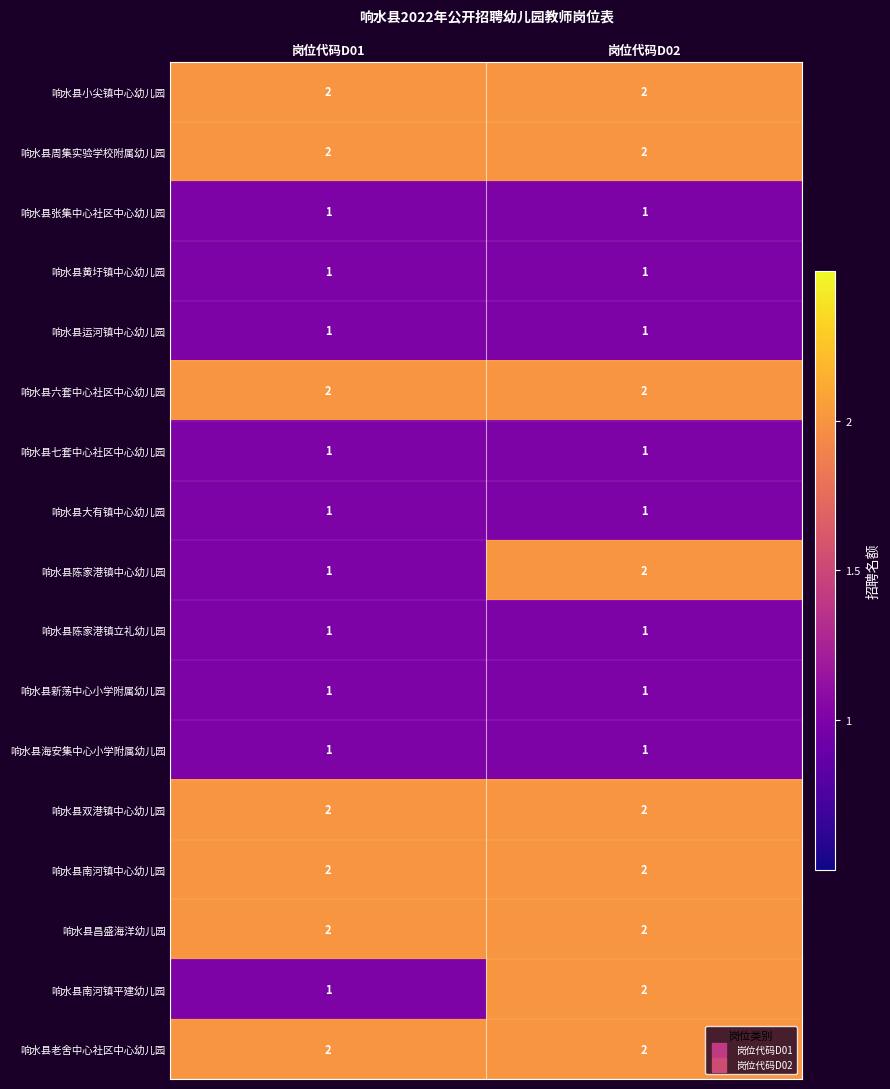

At which category is the sum across all series the highest?

岗位代码D02